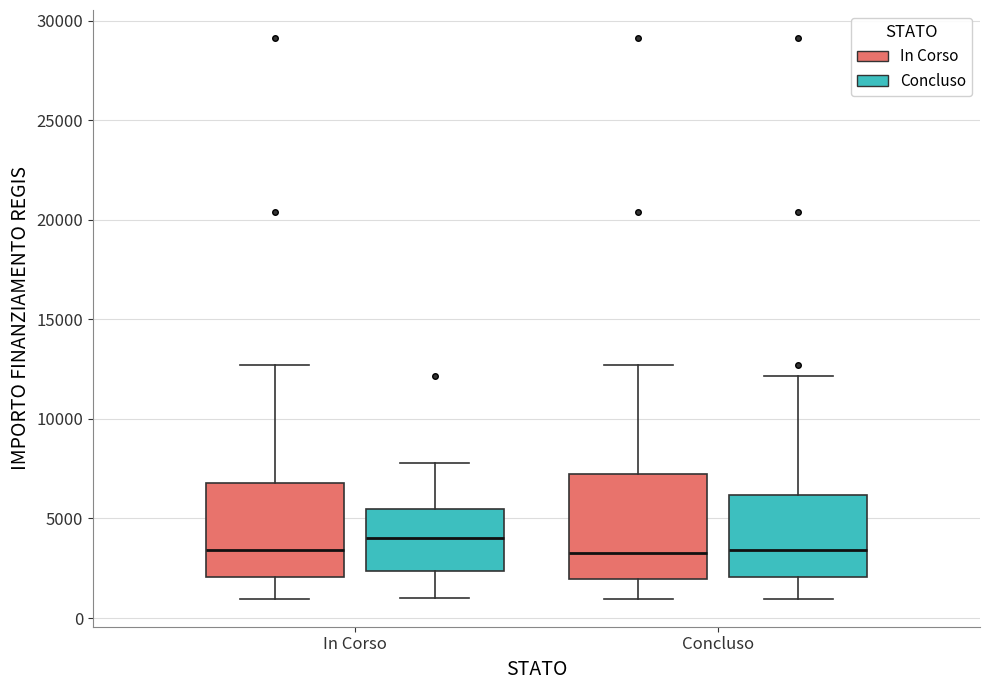

Which box's median line is the highest?

In Corso (Concluso)